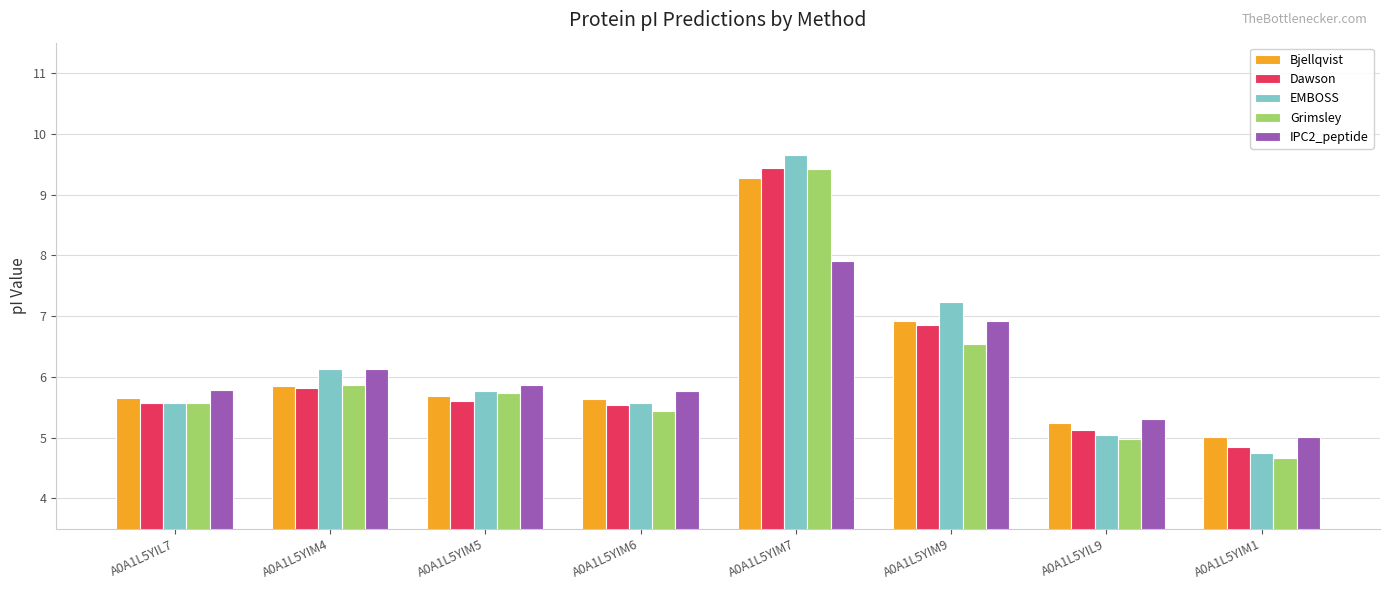

Which series has the largest range (max minus min)?

EMBOSS